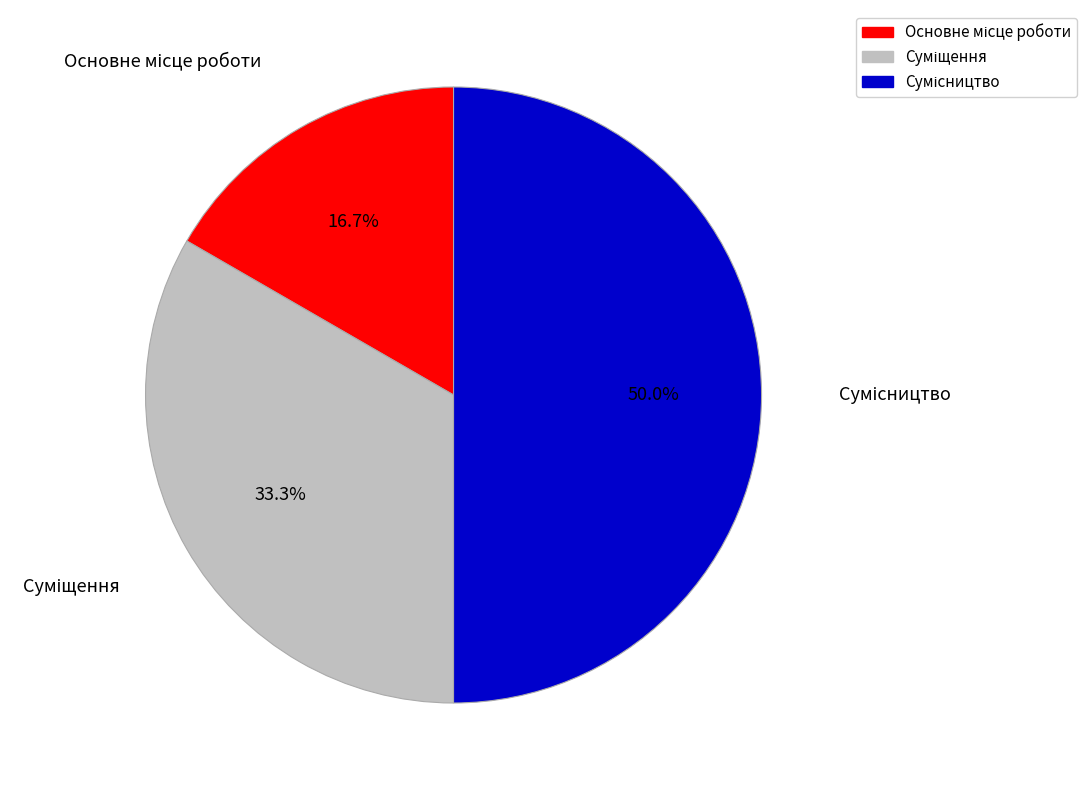

To the nearest percent, what percentage of the pie is Основне місце роботи?

17%